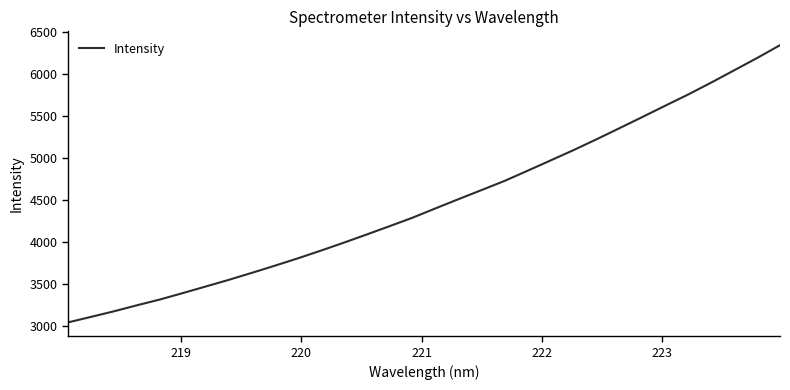

What is the minimum value shown in the chart?

3046.2